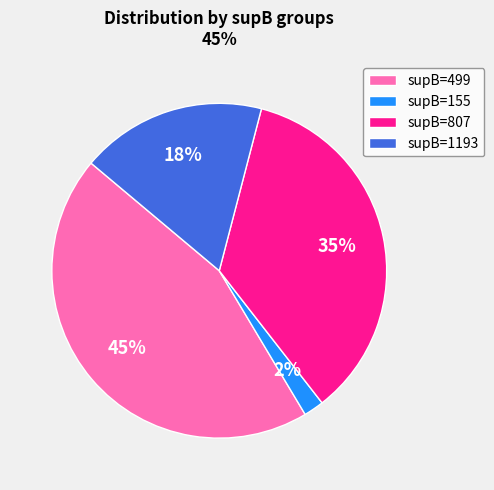

The supB=499 slice represents 45% of the pie. True or false?

True